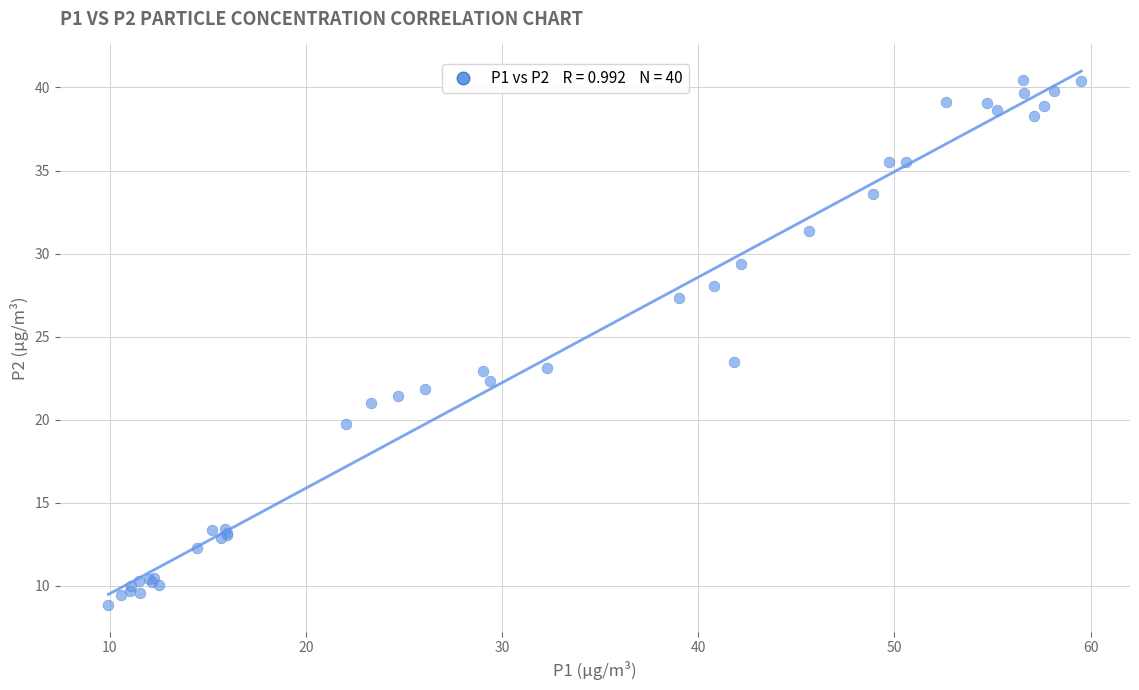

What Y value in the scatter plot is closest to 24?

23.5